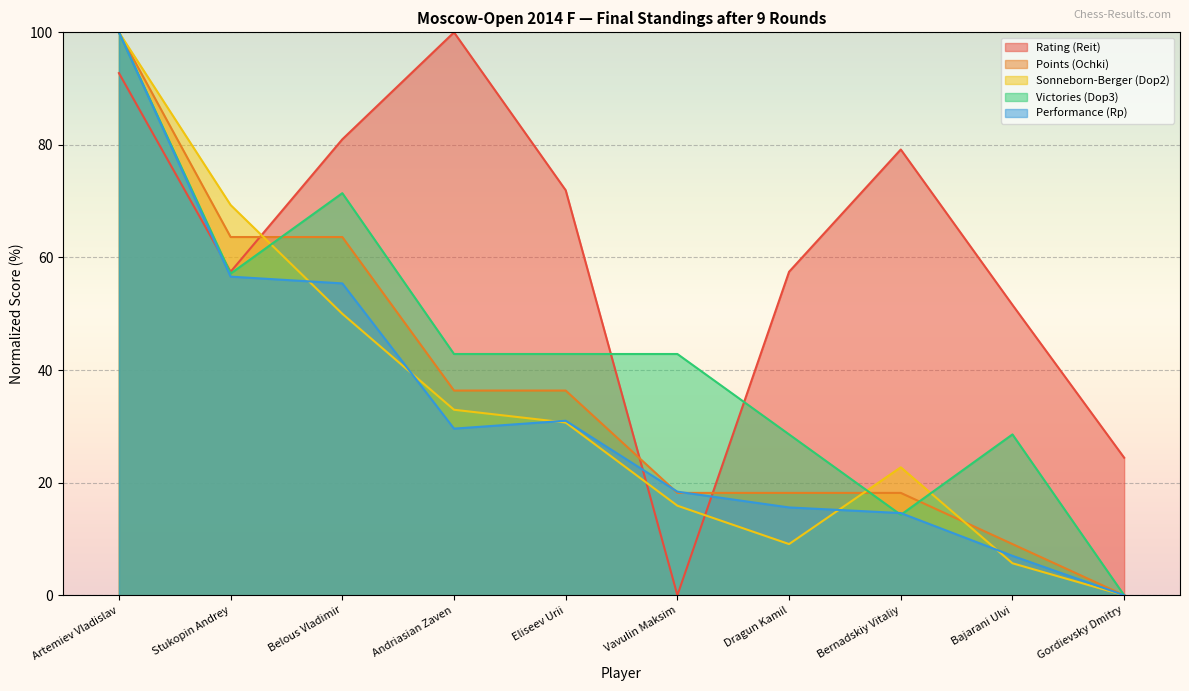

How many categories are shown in the chart?

10